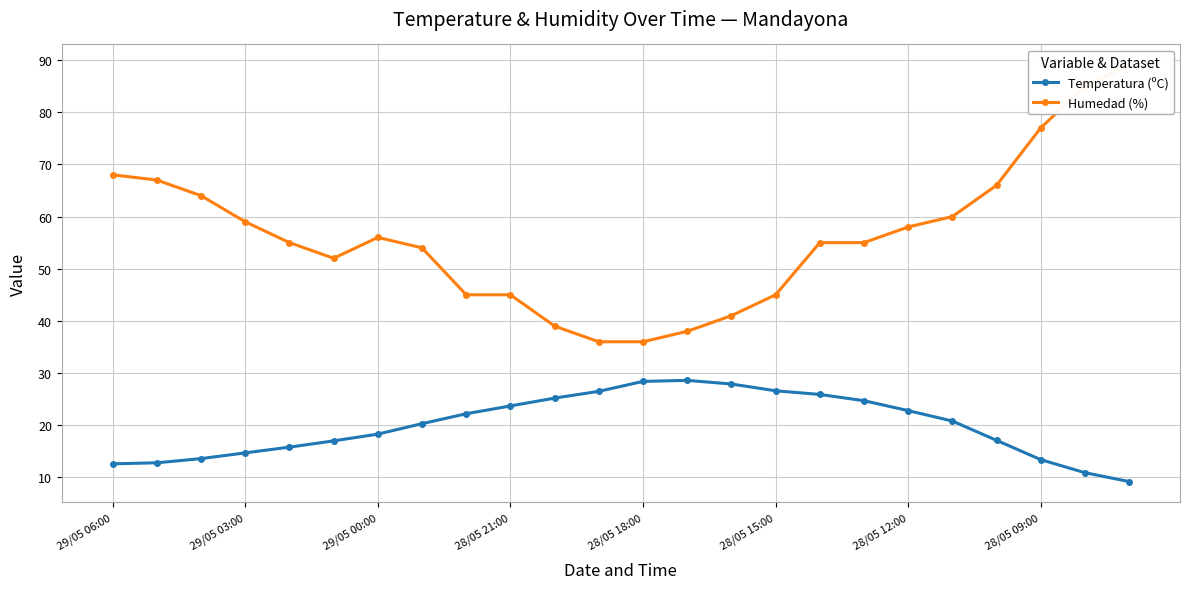

The Temperatura (ºC) series shows 39.4 at 28/05 21:00. True or false?

False